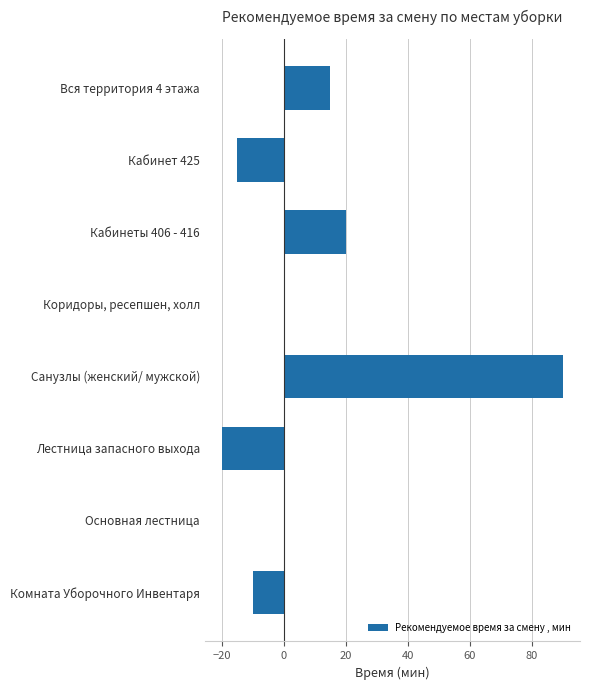

What is the sum of all values?

80